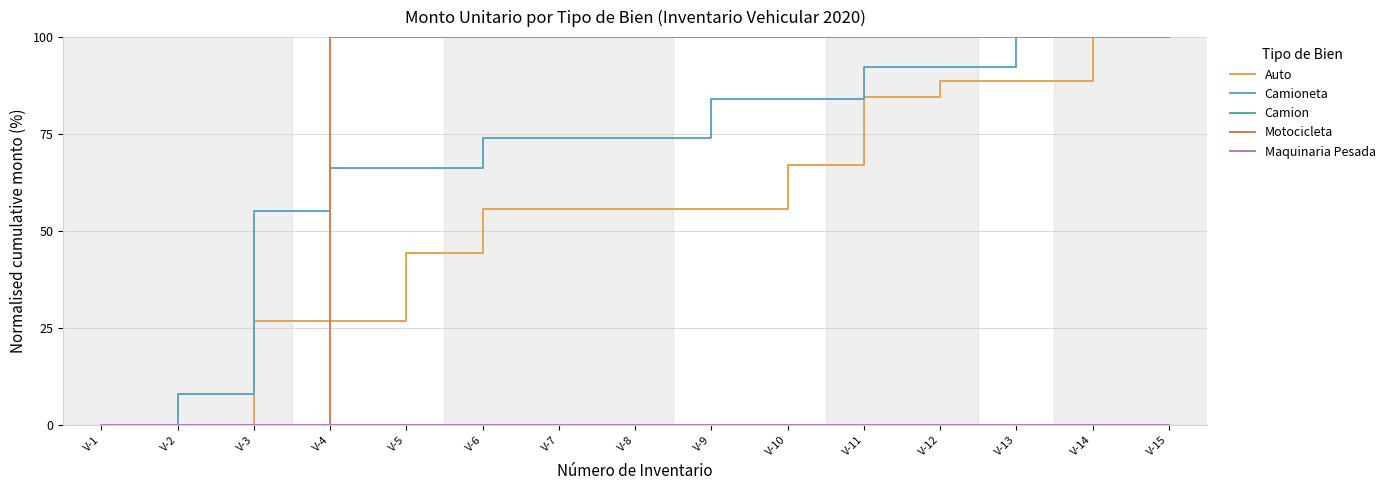

The value of Camioneta at V-10 is 84.1. True or false?

True